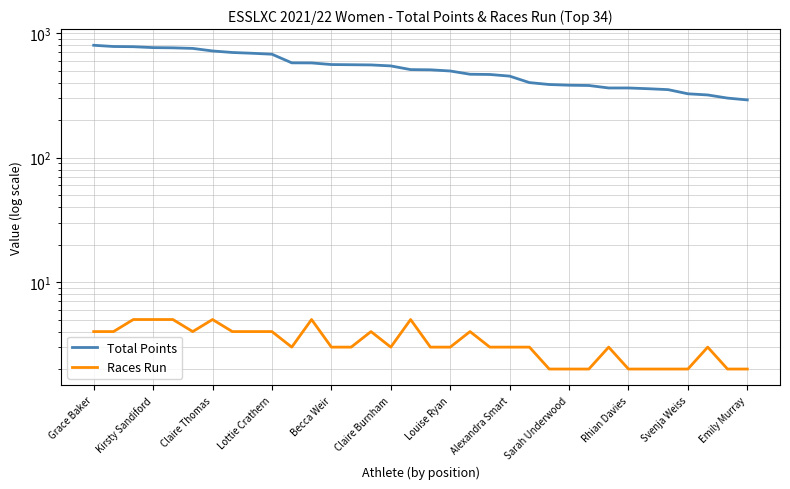

Does the chart display data point markers on the line(s)?

No